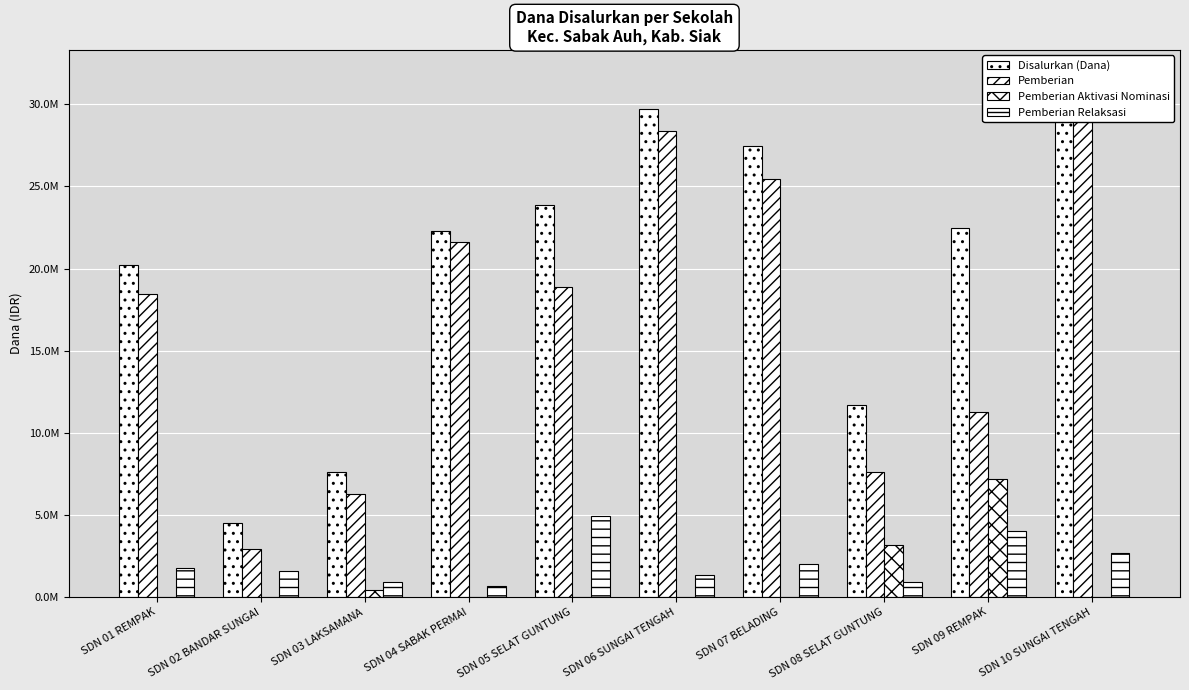

Which category has the lowest value in the Pemberian Relaksasi series?

SDN 04 SABAK PERMAI